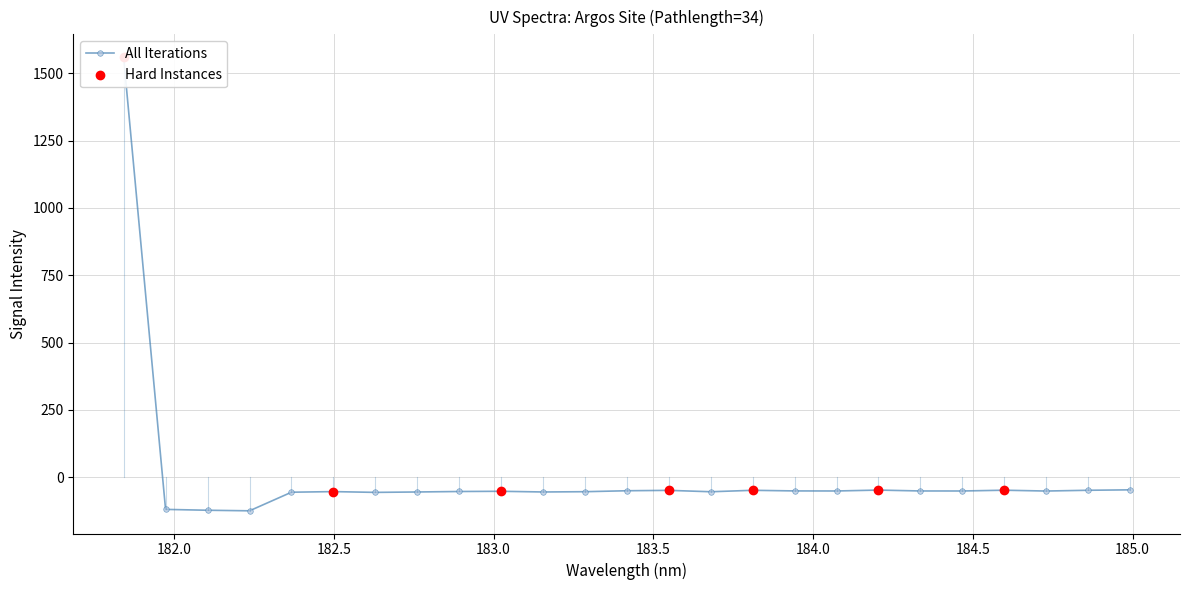

What is the change in value from 182.1045947288 to 184.9911297472?

+75.8